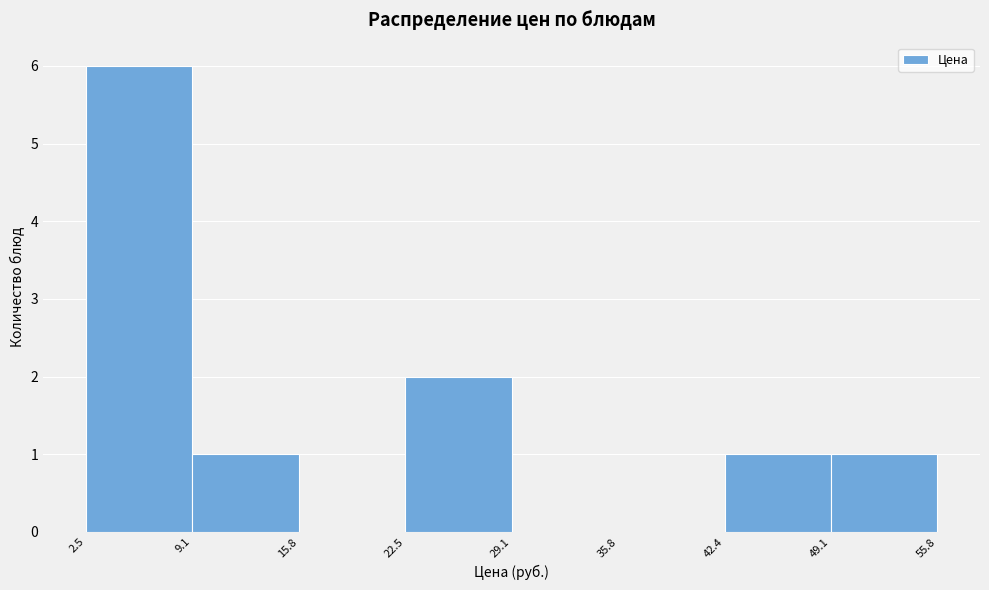

How tall is the bar that spans 2.5 to 9.1 on the x-axis? The values are not printed on the chart, so give them approximately, as read against the axis.

6